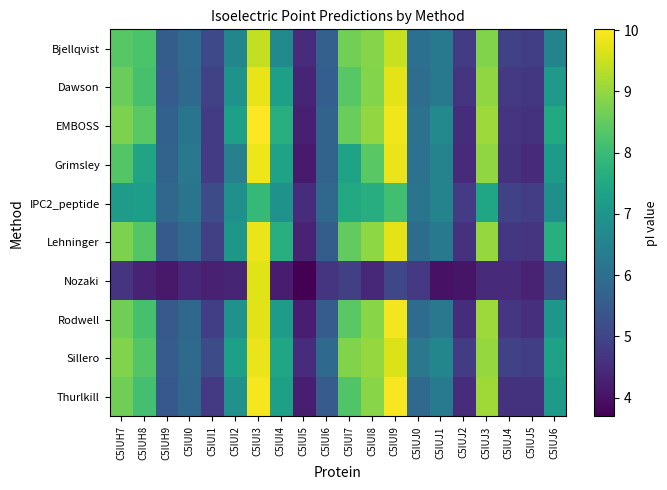

What is the difference between the highest and lowest values at C5IUH8?

4.1